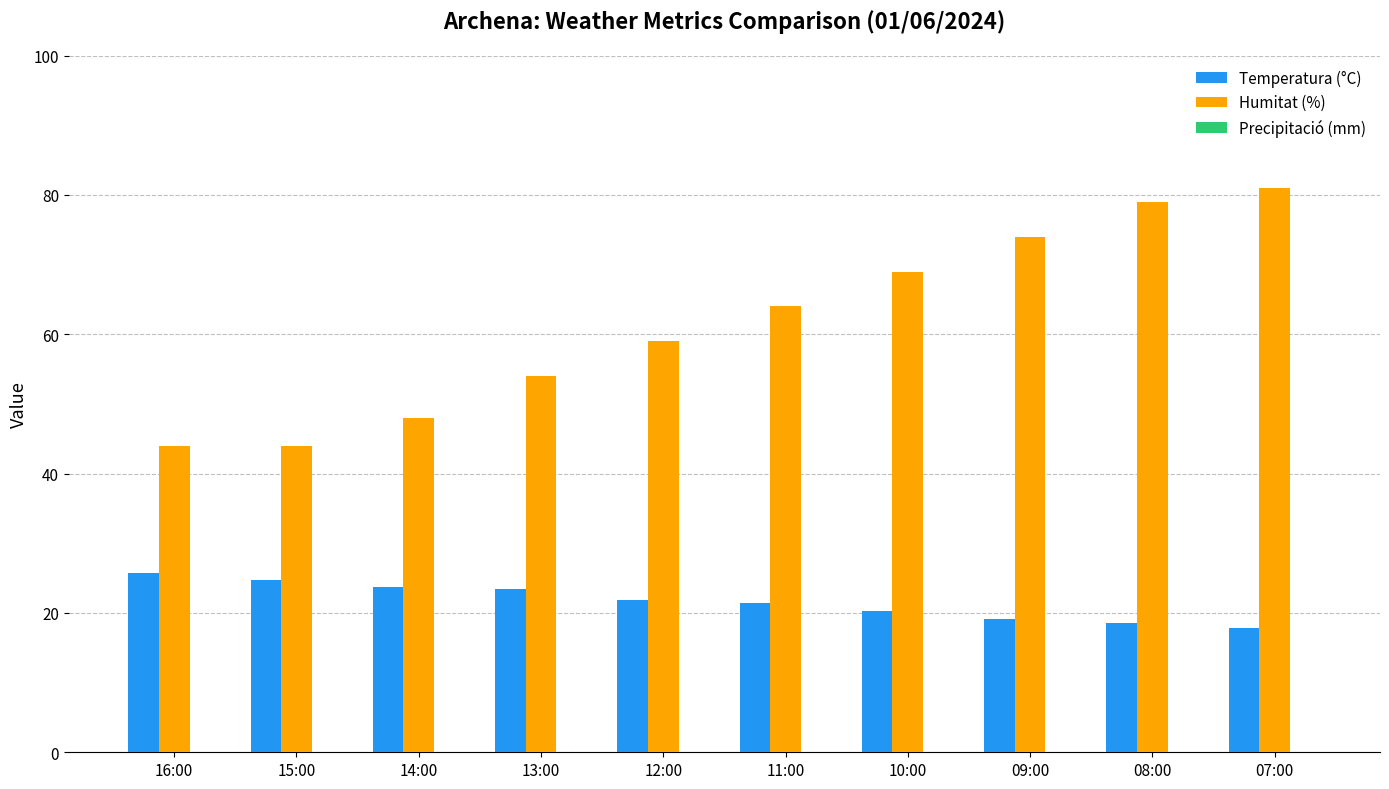

Are the bars grouped side by side (vs. stacked)?

Yes